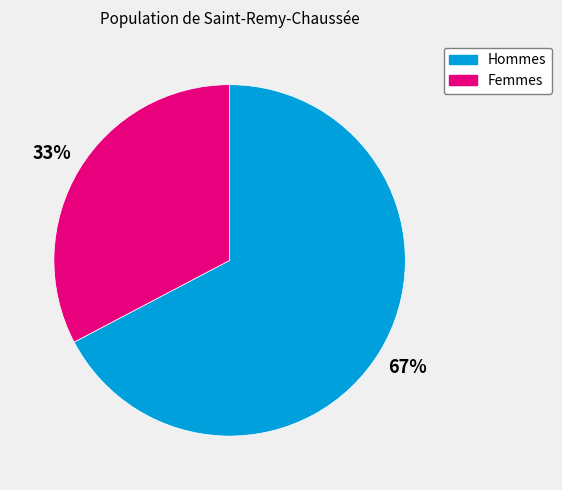

Is there any slice that represents more than half of the pie?

Yes